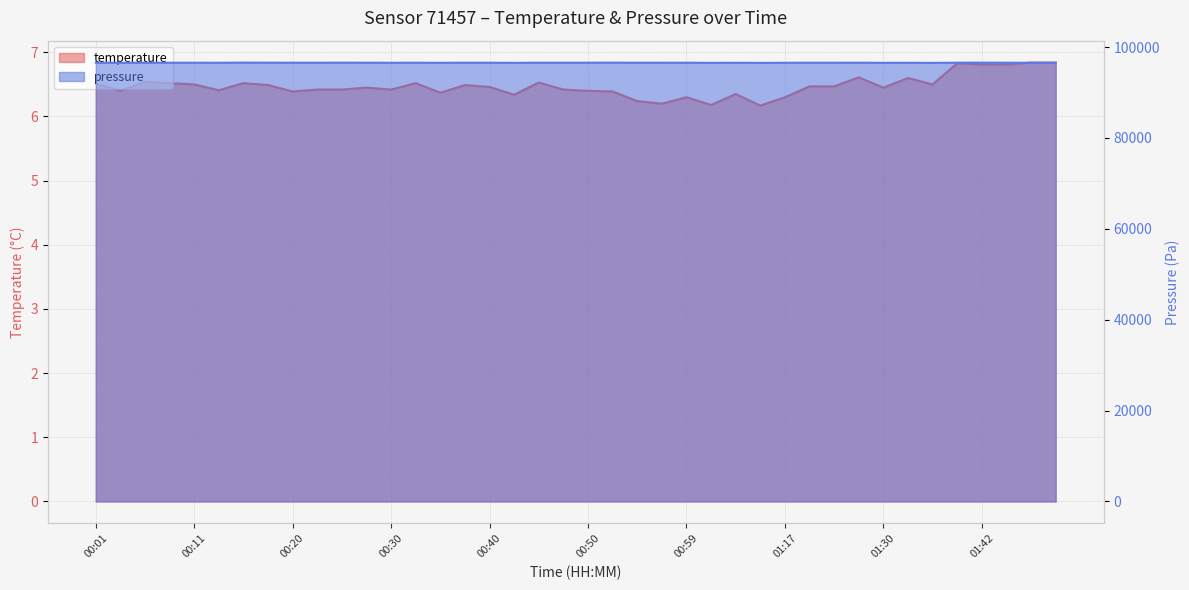

What is the label of the 26th point from the right?

00:35